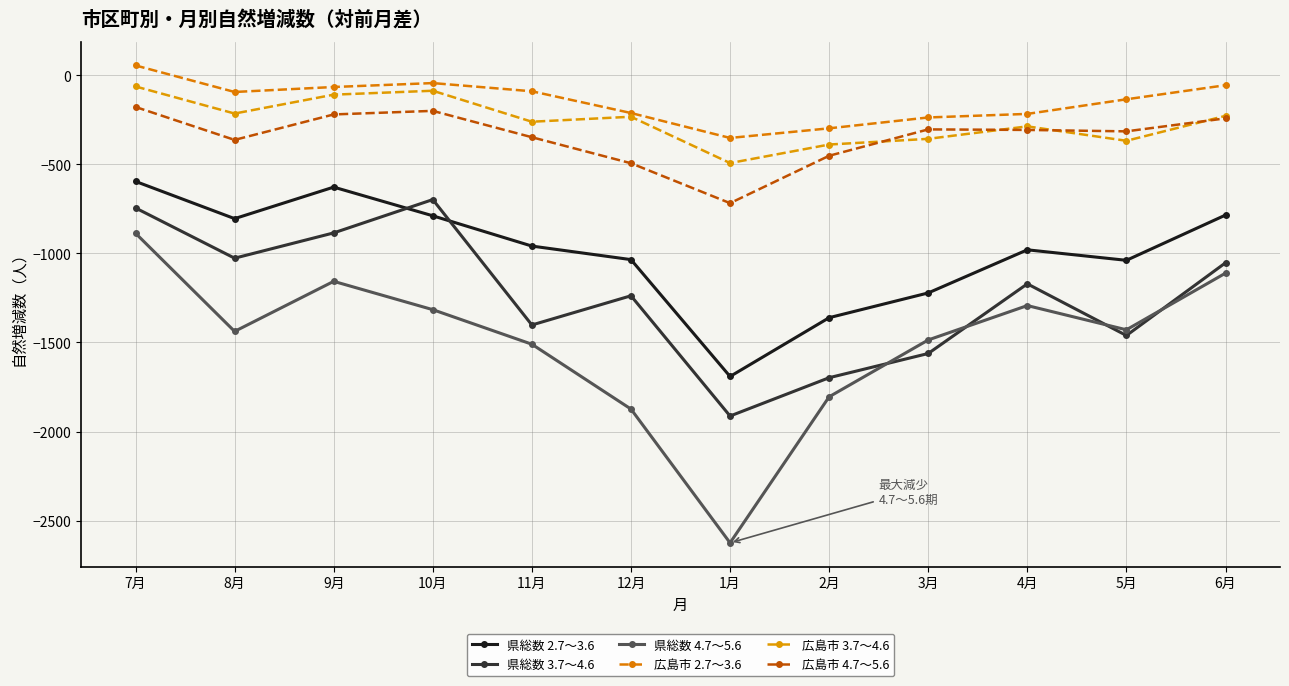

At which label is 広島市 4.7～5.6 closest to -448?

2月